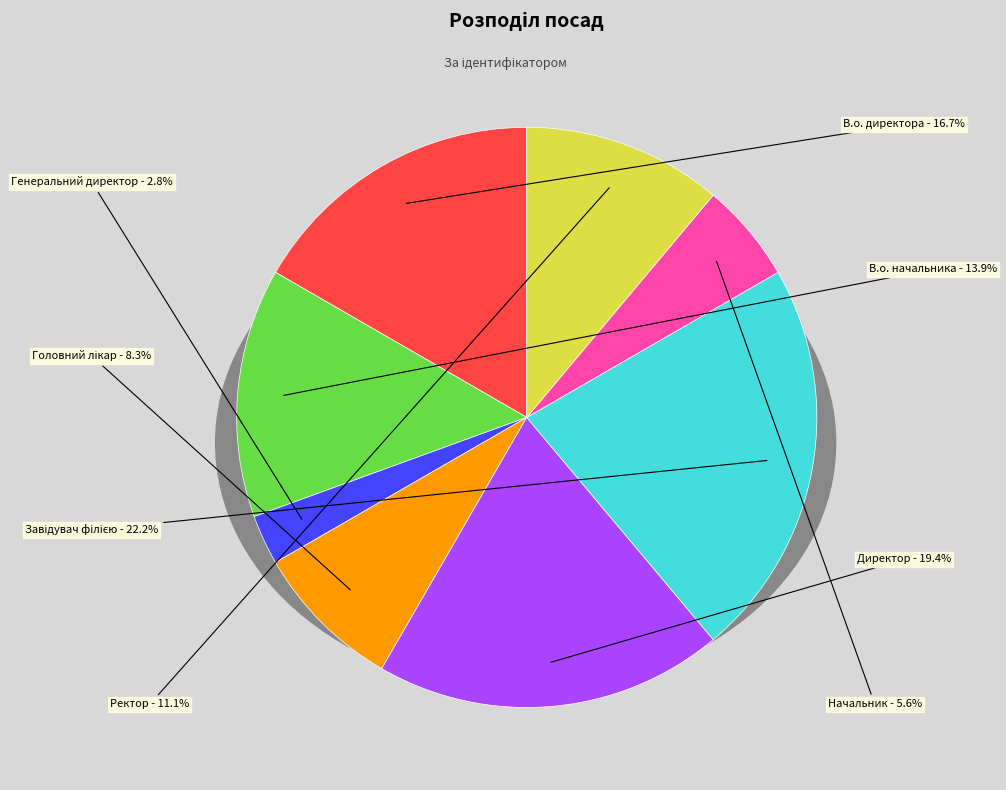

Is it true that Начальник is 6% of the pie?

True